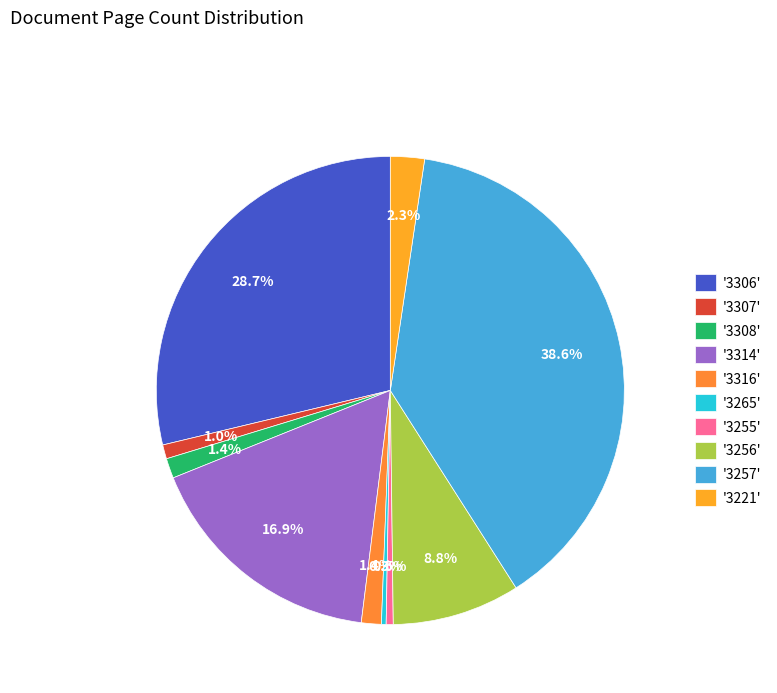

Which category has the biggest portion of the pie?

'3257'